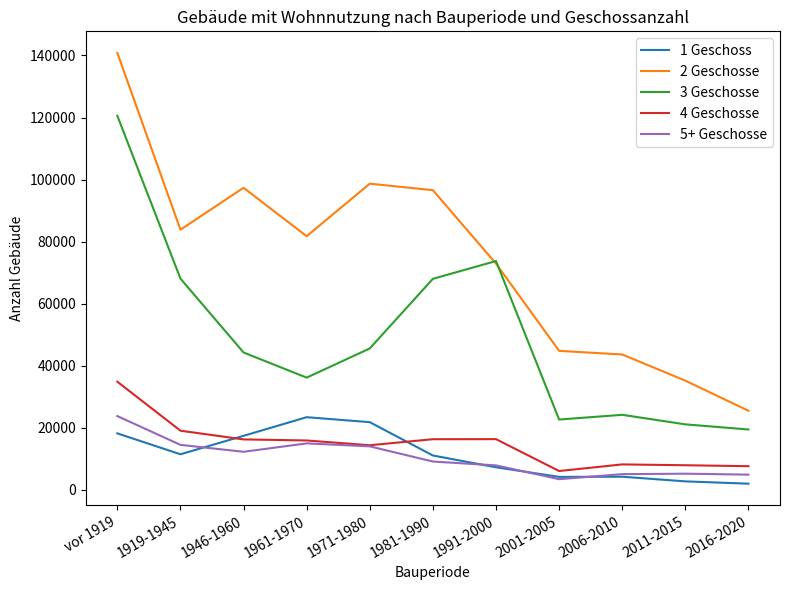

Read the 1 Geschoss value at 1961-1970, to the nearest 50.

23400